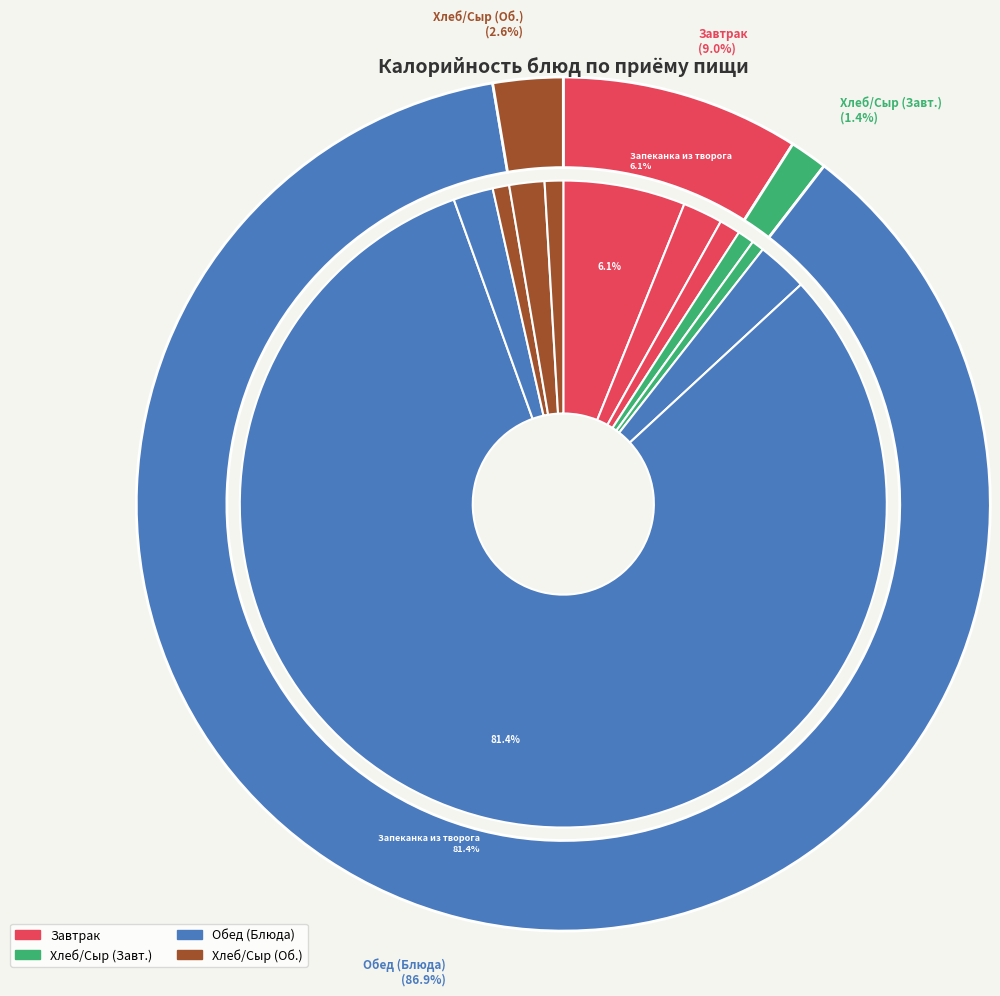

Rank the categories by value from lowest to highest.

Хлеб ржаной (Завтрак), Сыр порциями (Завтрак), Сыр порциями (Обед), Хлеб ржаной (Обед), Булочка, Хлеб пшеничный, Кофейный напиток (Завтрак), Кофейный напиток (Обед), Суп молочный с макаронами, Запеканка из творога (Завтрак), Запеканка из творога (Обед)